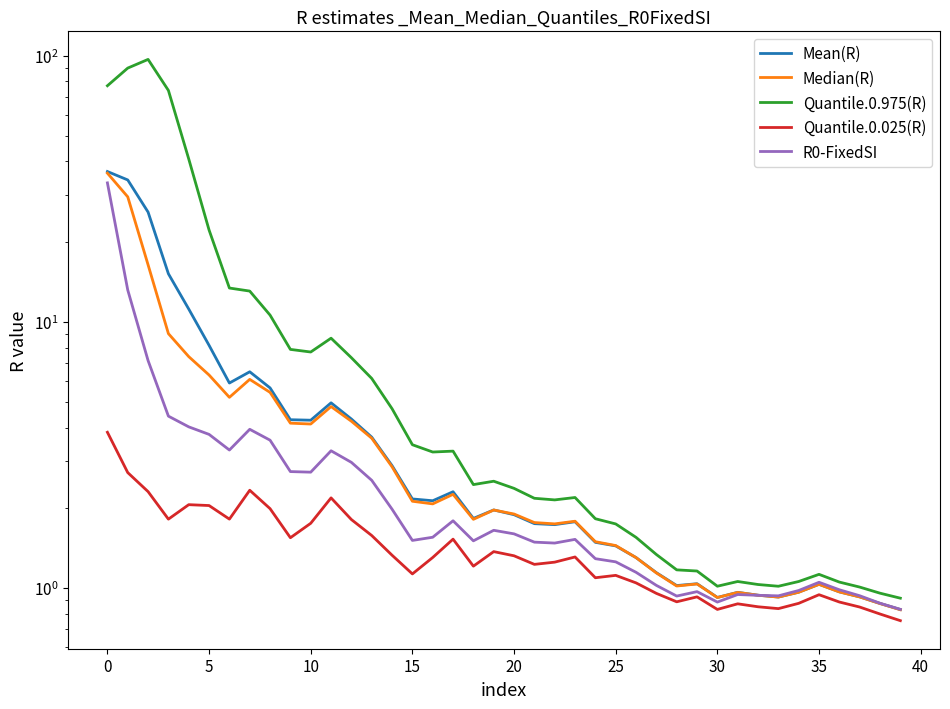

Is it true that Quantile.0.025(R) equals 1.2 at 21?

True